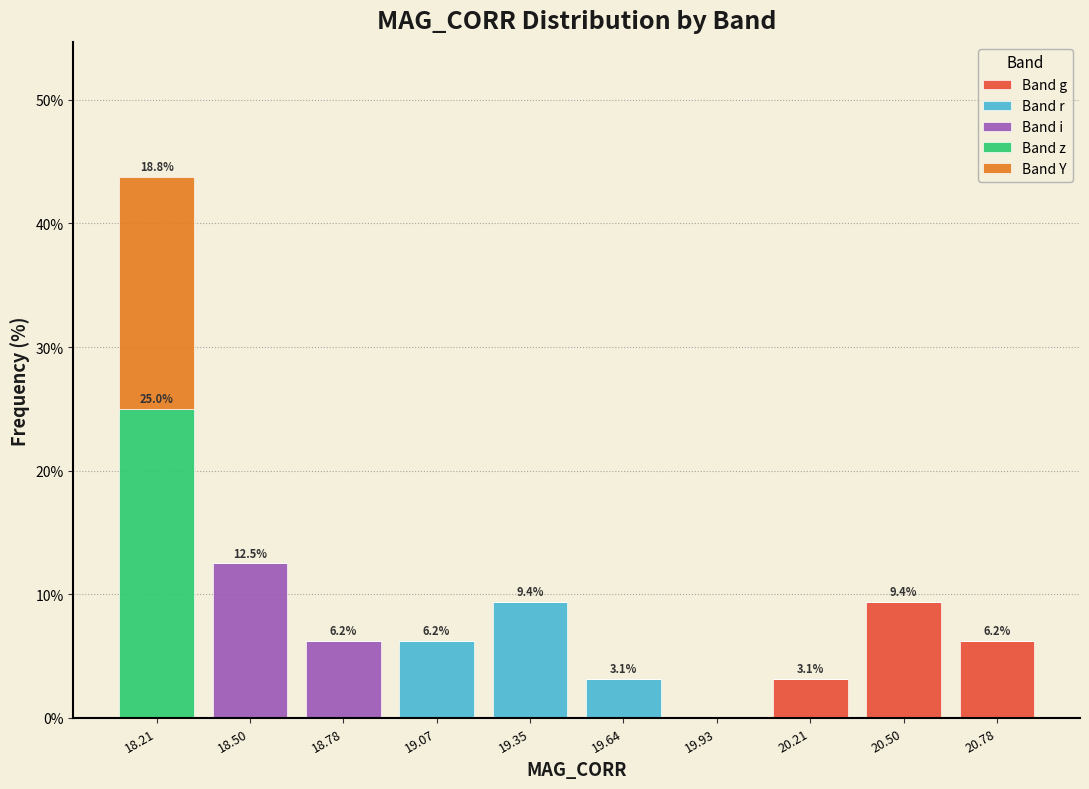

Which range on the x-axis has the tallest stacked bar (by total height)?

18.05 to 18.35